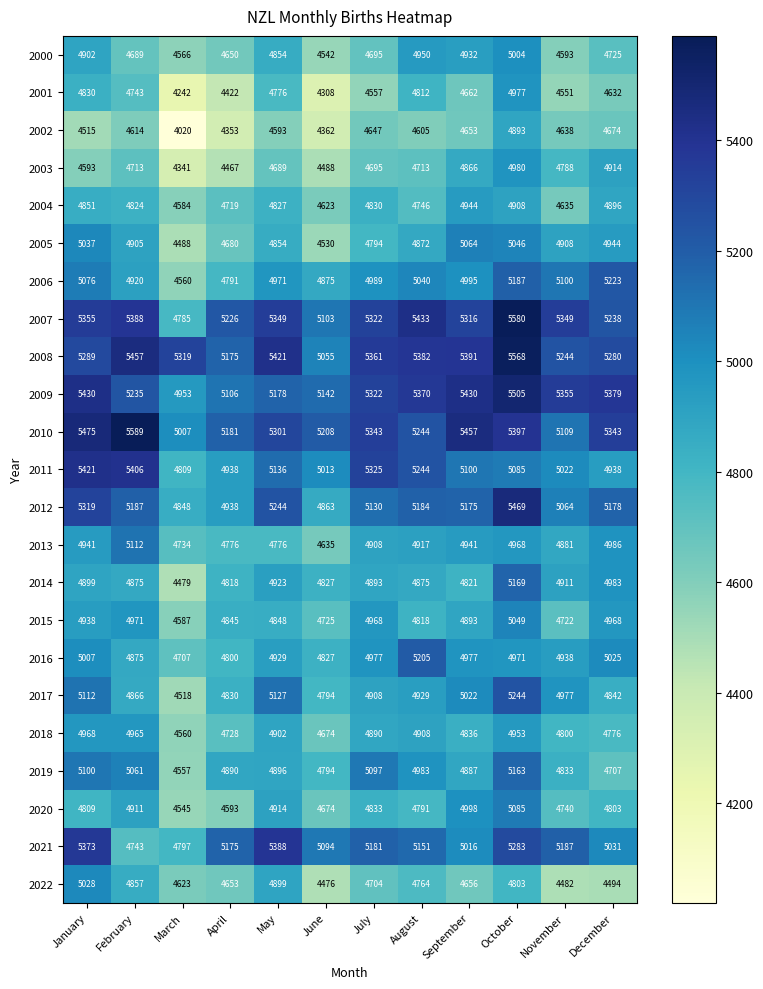

What is the total value across all series at March?

106629